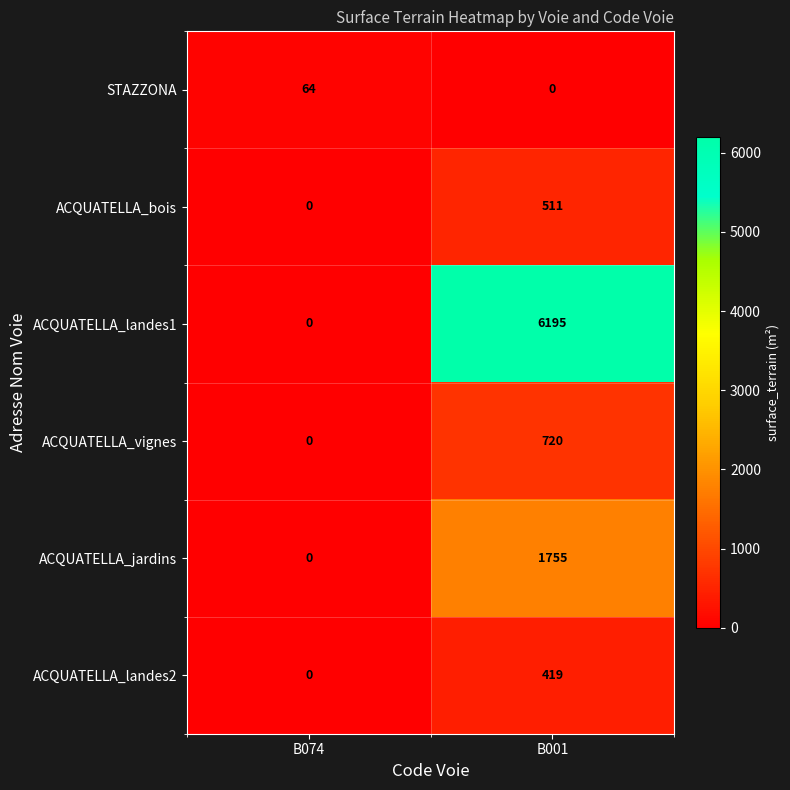

At B001, list the series in order from smallest to largest.

STAZZONA, ACQUATELLA_landes2, ACQUATELLA_bois, ACQUATELLA_vignes, ACQUATELLA_jardins, ACQUATELLA_landes1